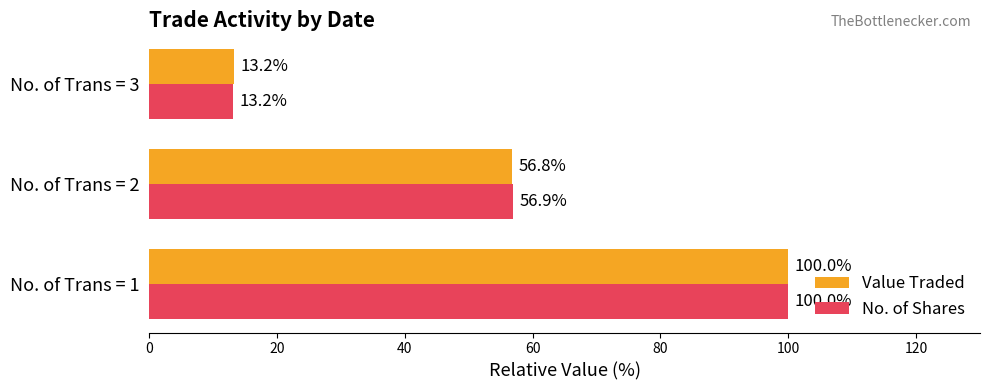

Is it true that No. of Shares equals 56.9 at No. of Trans = 2?

True